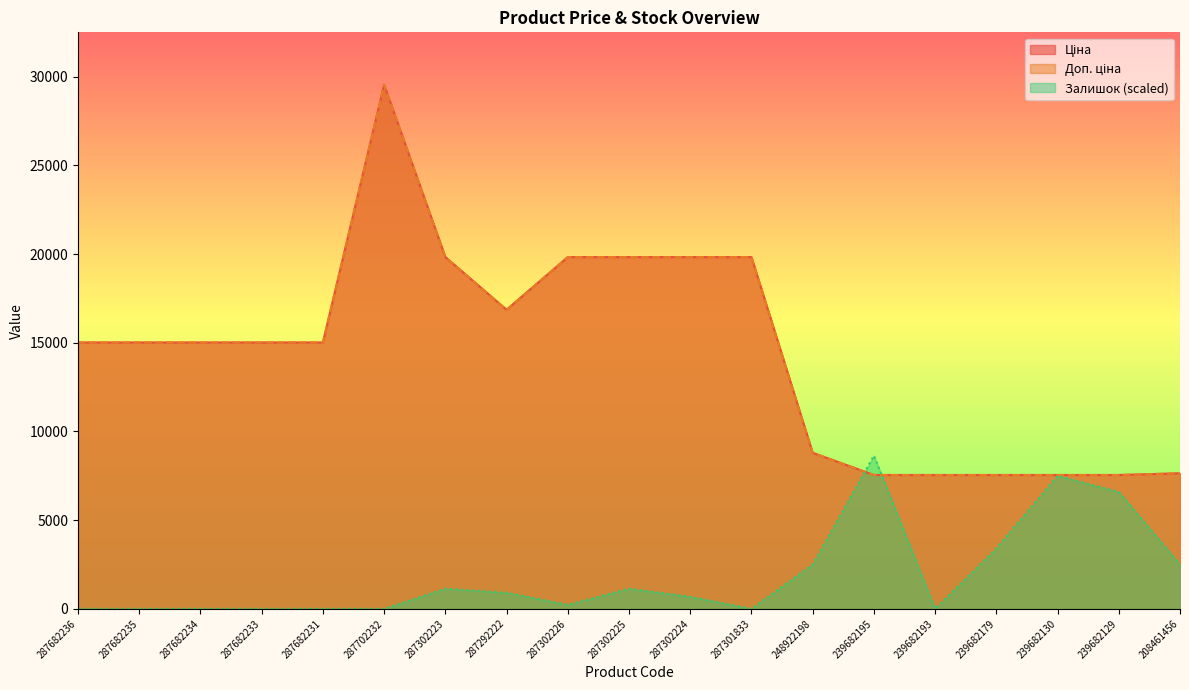

What is the difference between the highest and lowest values at 248922198?

6297.3